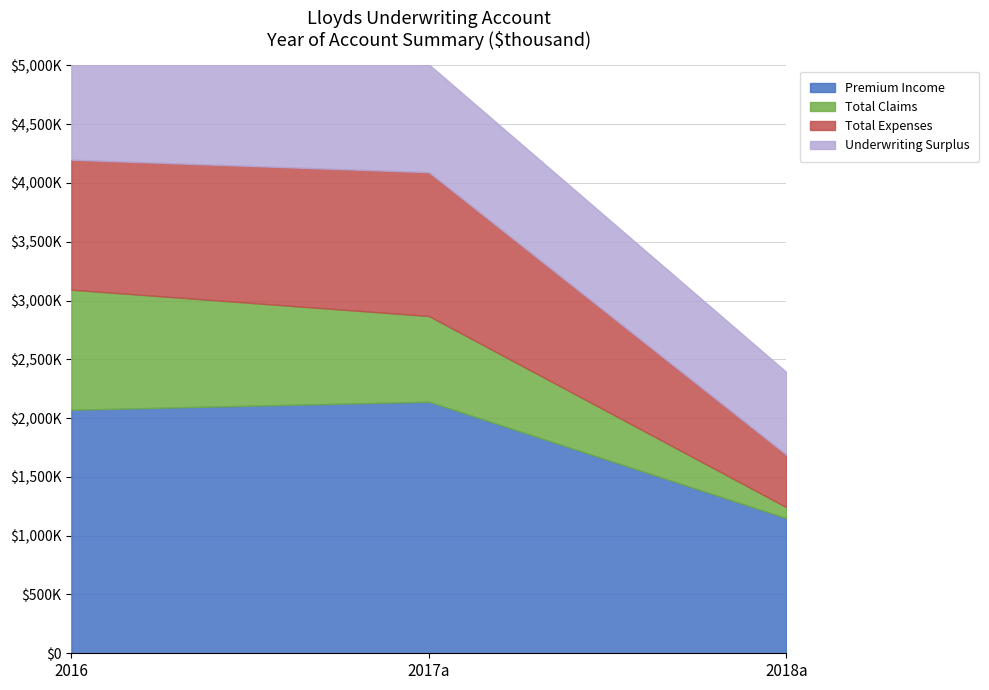

What is the sum of all Underwriting Surplus values?

2585843